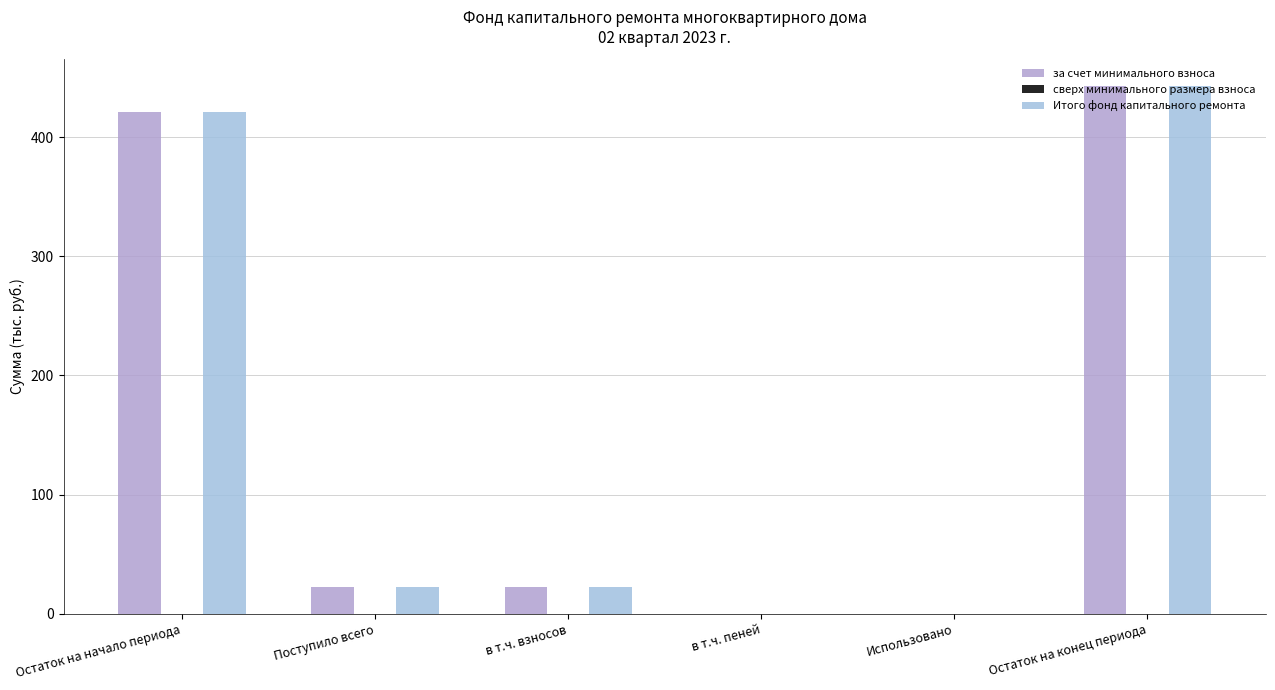

Is it true that за счет минимального взноса equals 443.1 at Остаток на конец периода?

True